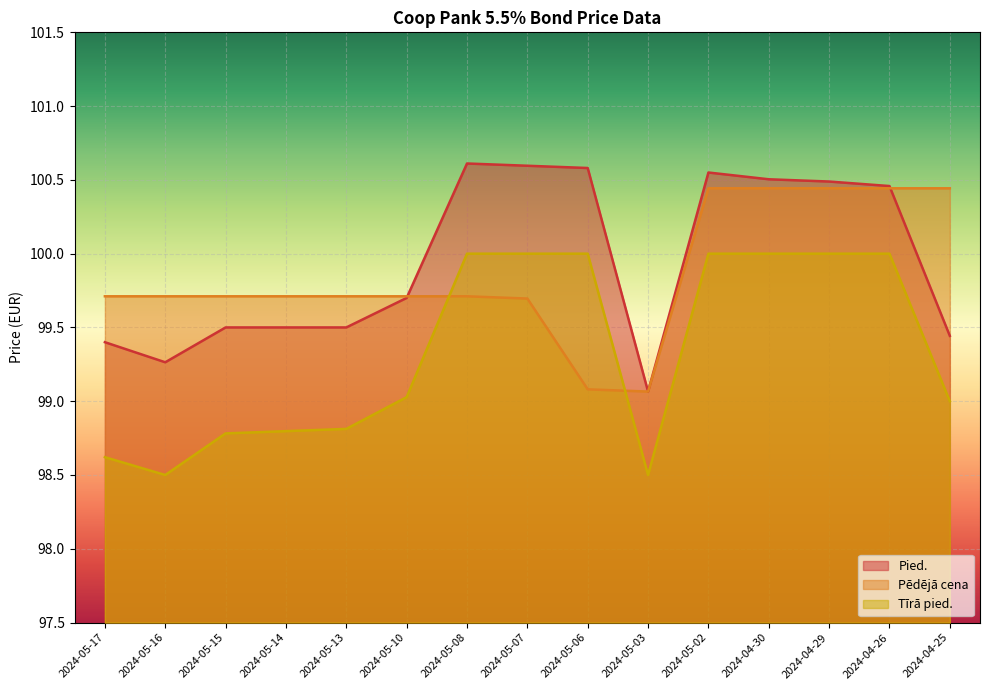

What is the minimum value for Pied.?

99.1